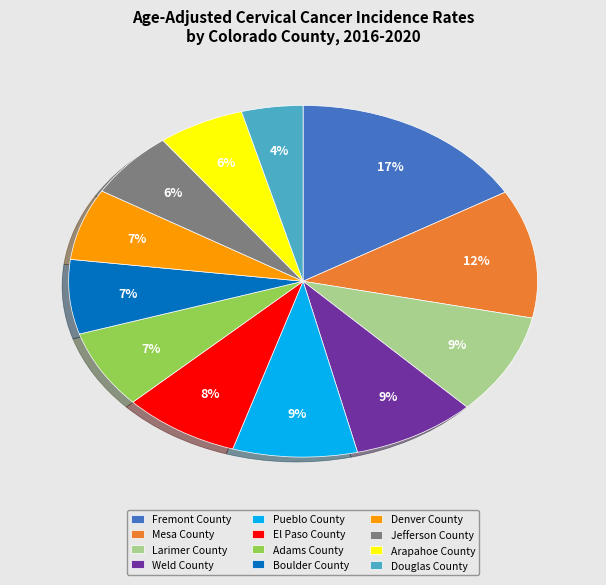

Between Douglas County and Boulder County, which is larger?

Boulder County